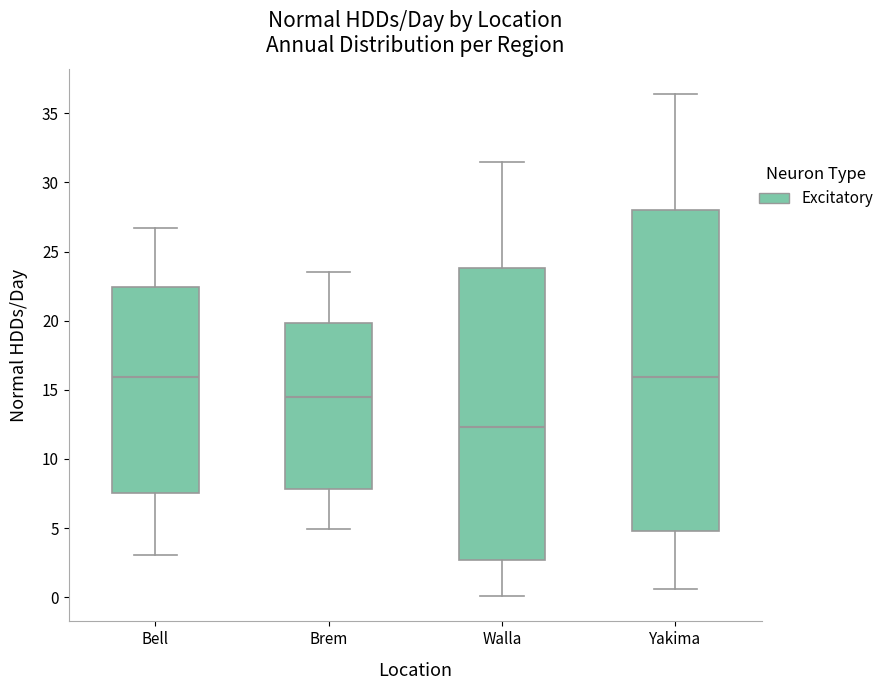

Comparing the boxes themselves (not the whiskers), which one is the tallest?

Yakima